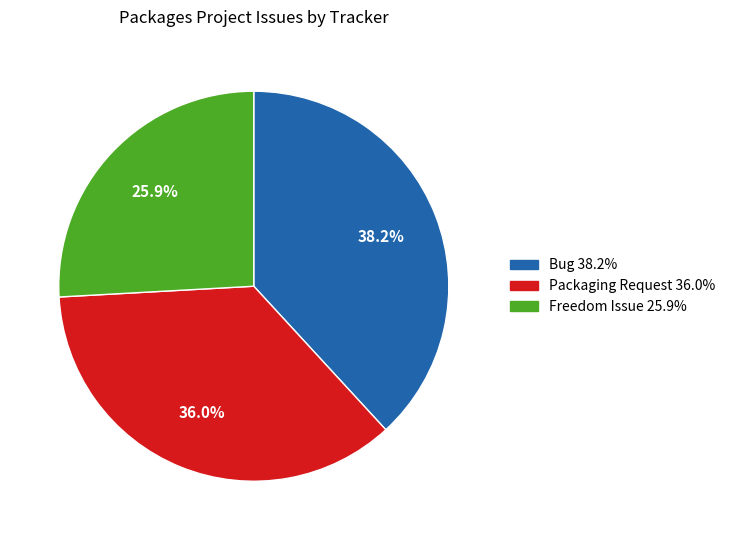

Is the sum of Packaging Request and Freedom Issue greater than half?

Yes